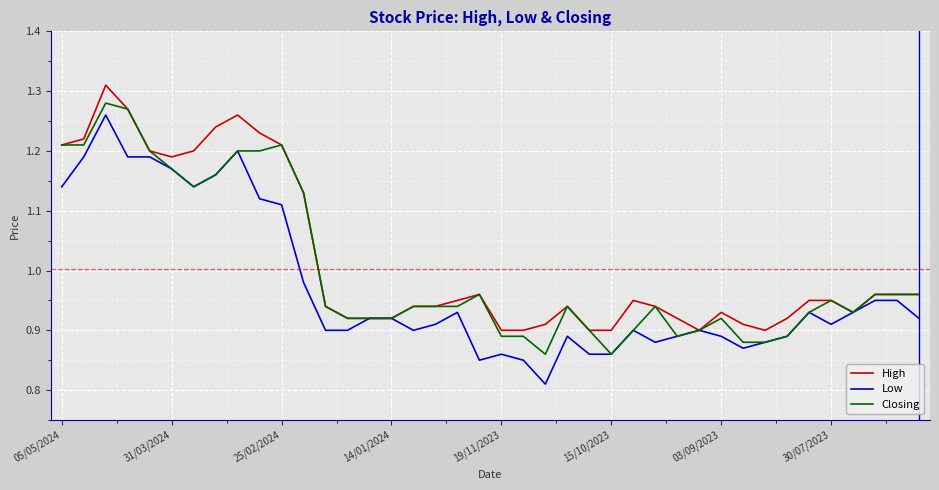

Which series has the largest range (max minus min)?

Low